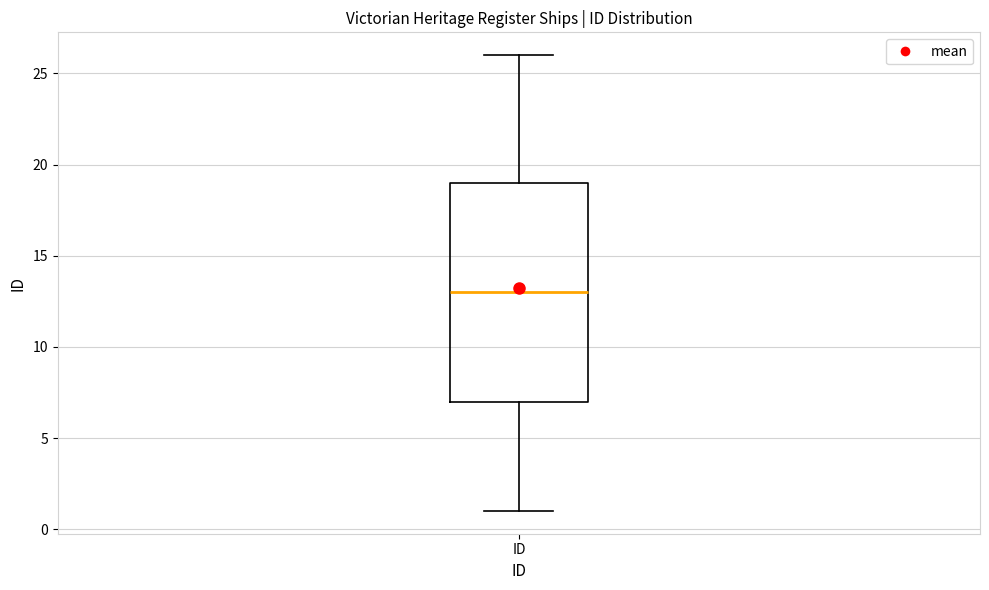

Transcribe this box plot: give where the median line is, the range the box spans, and where the two whiskers end, as read against the y-axis. The values are not printed on the chart, so give them approximately, as read against the axis.

median 13, box 7 to 19, whiskers 1 to 26